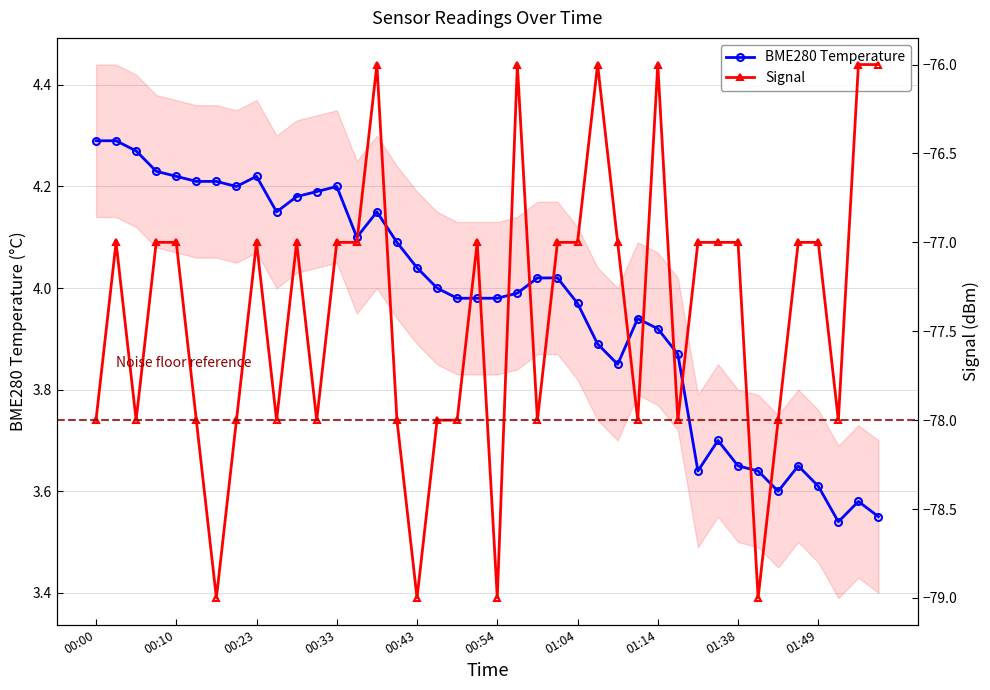

Is it true that BME280 Temperature equals 4.0 at 18?

True